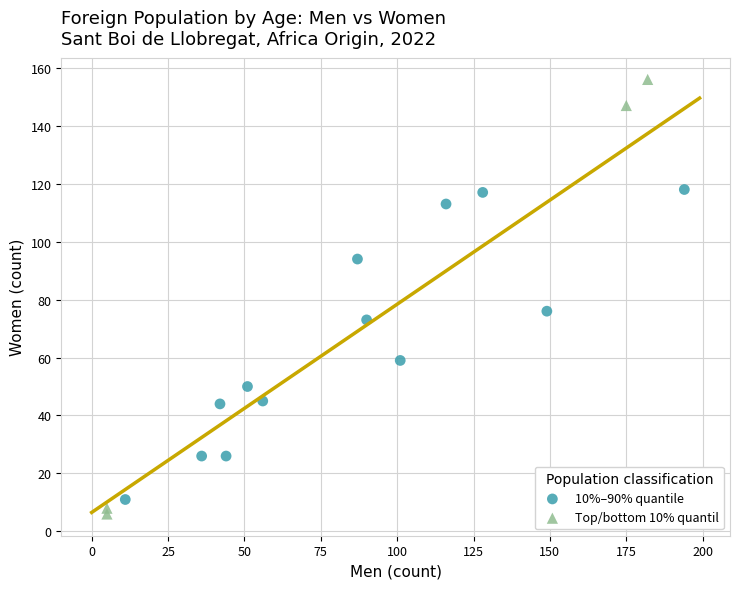

What are all the series names shown in the legend?

10%–90% quantile, Top/bottom 10% quantil